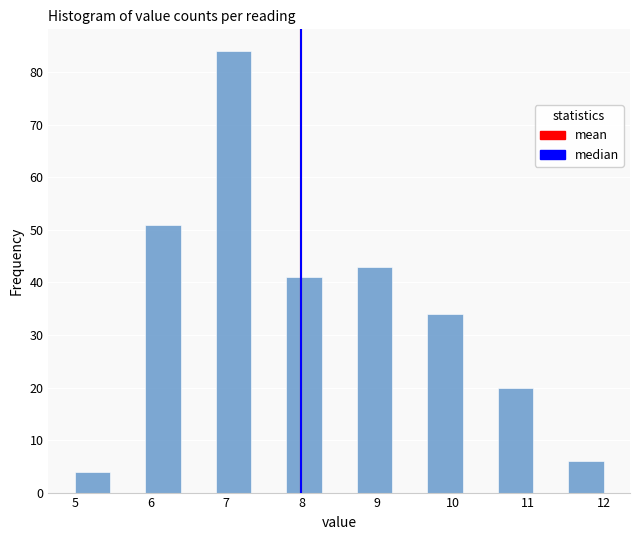

Over which range of the x-axis is the bar tallest?

6.9 to 7.3